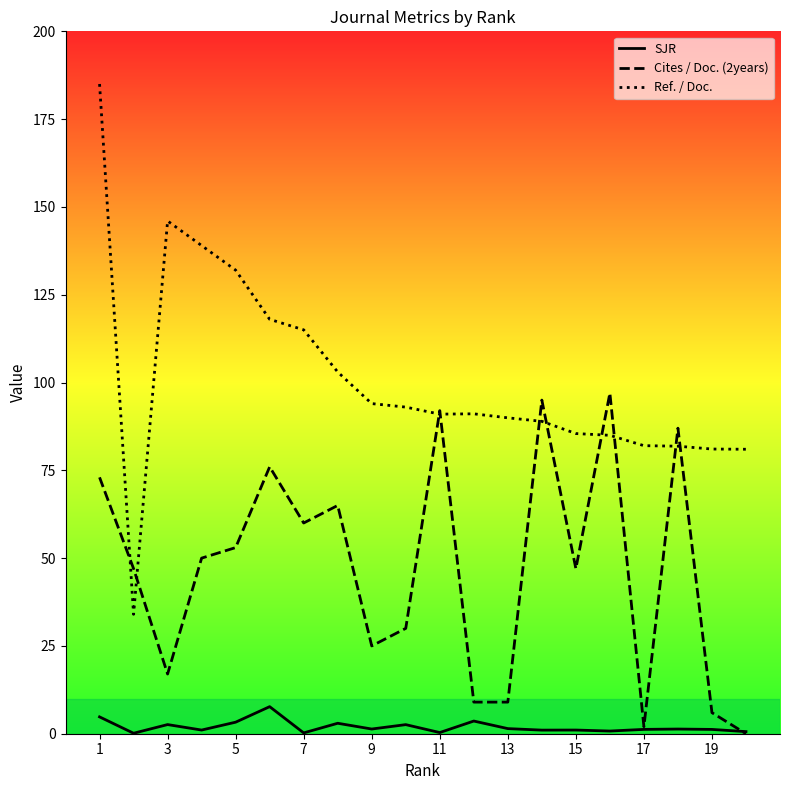

Which series has the widest spread of values?

Ref. / Doc.